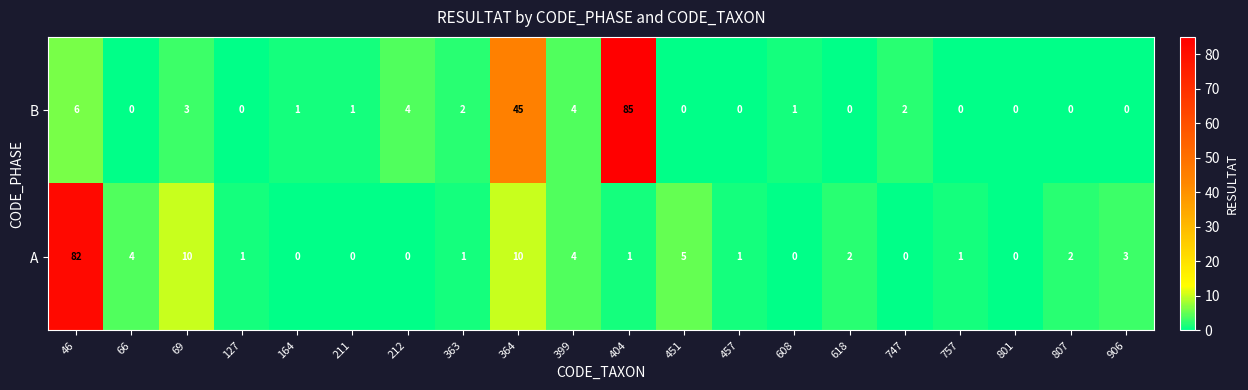

Which series has the widest spread of values?

B